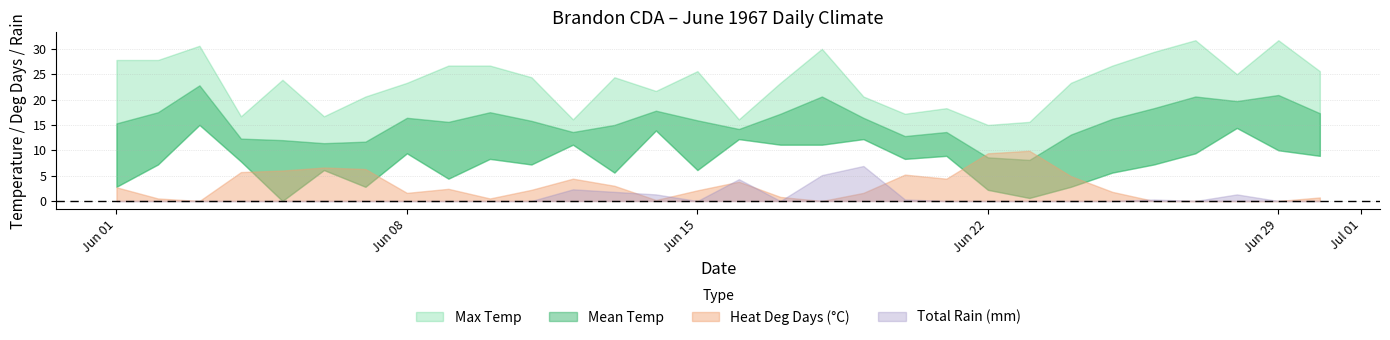

What is the sum of all Heat Deg Days values?

86.7